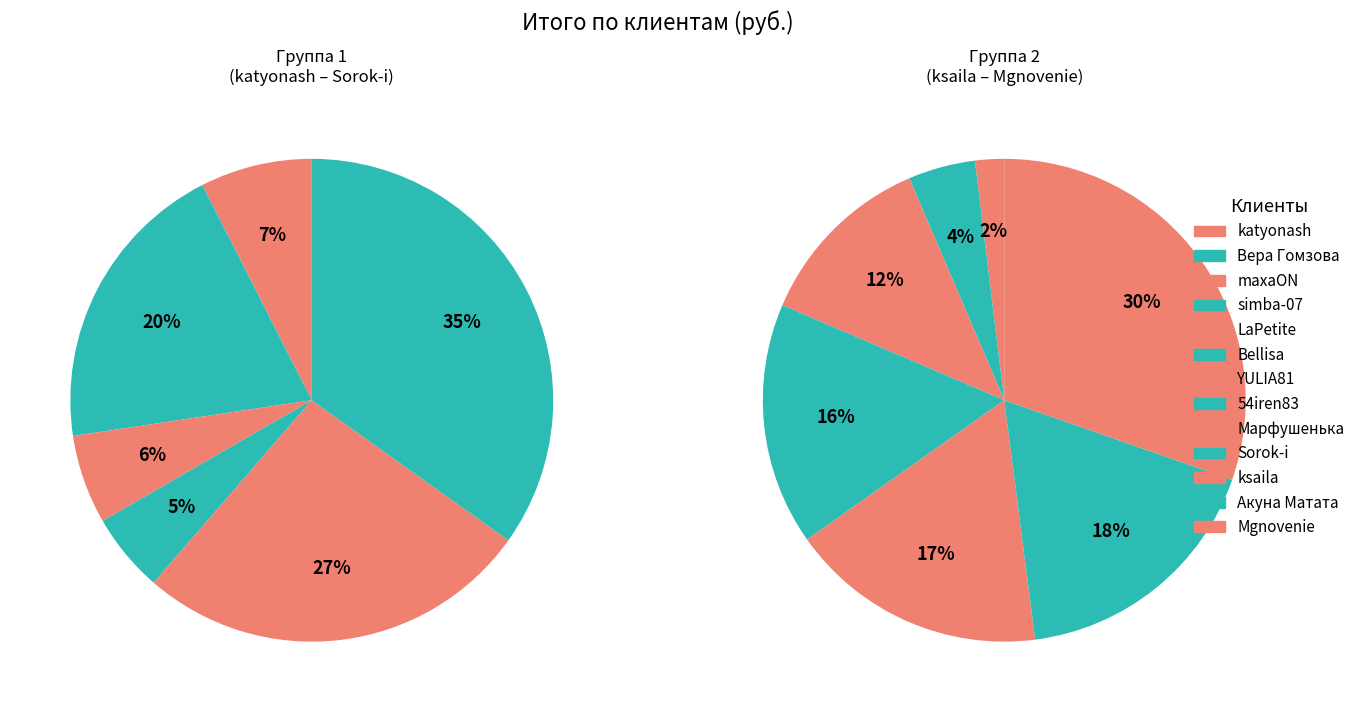

True or false: ksaila accounts for 3% of the total.

False